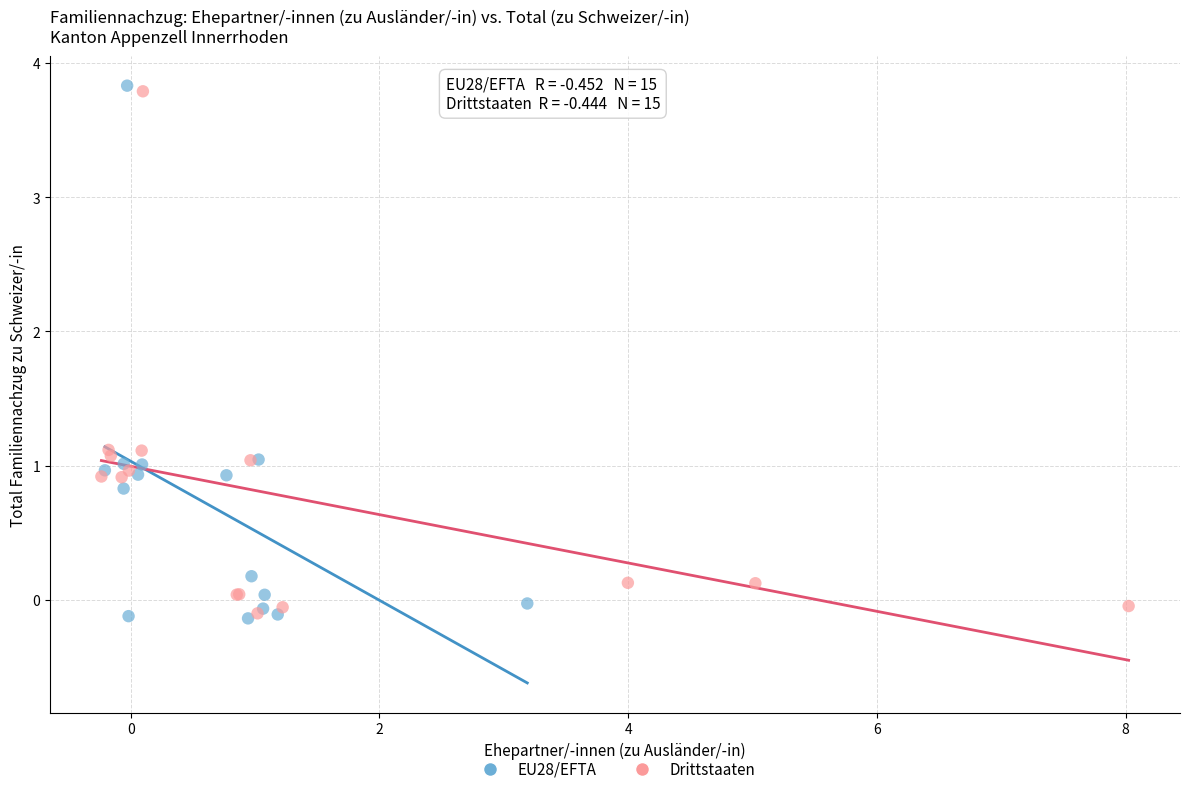

Which series has the widest spread of Y values?

EU28/EFTA